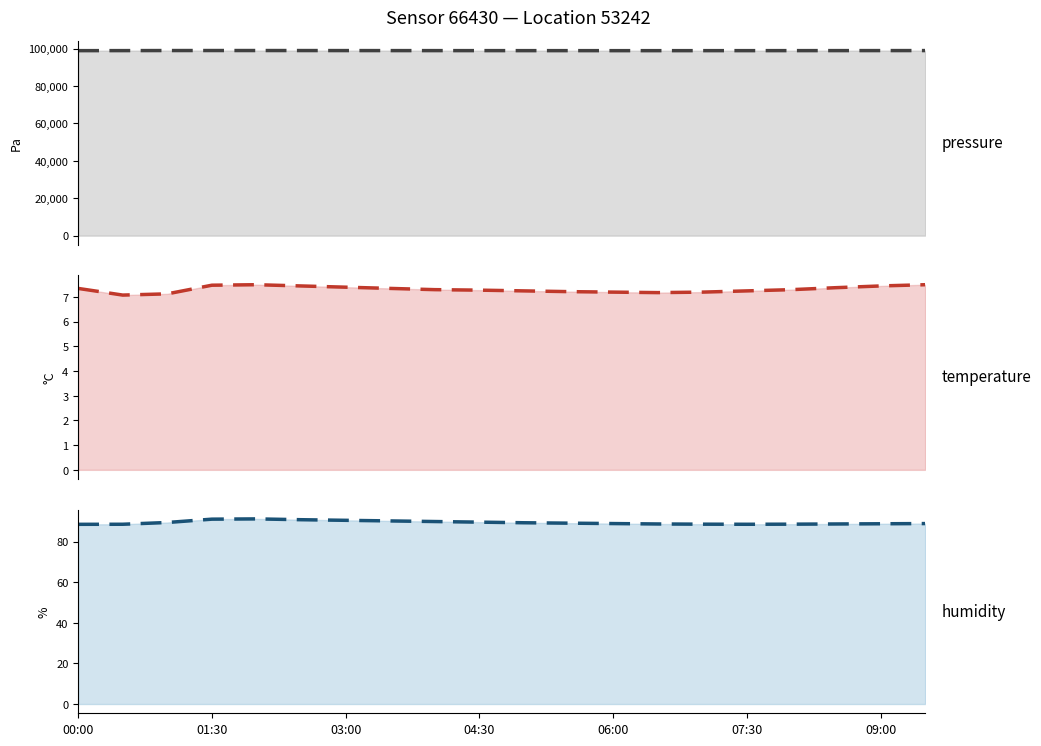

At which category is the sum across all series the highest?

01:30